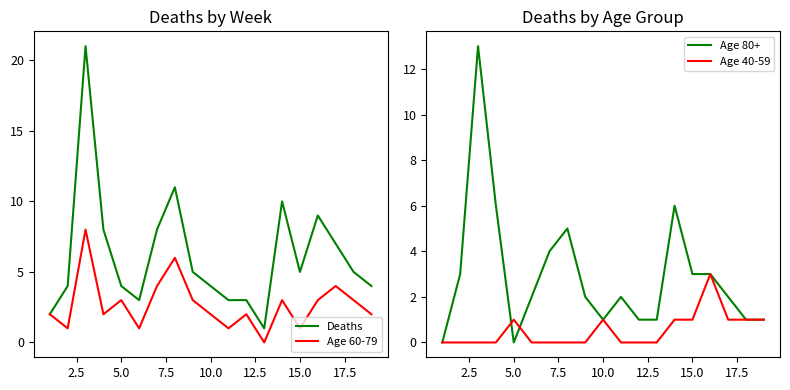

Is it true that Age 60-79 equals 2 at 5.0?

False